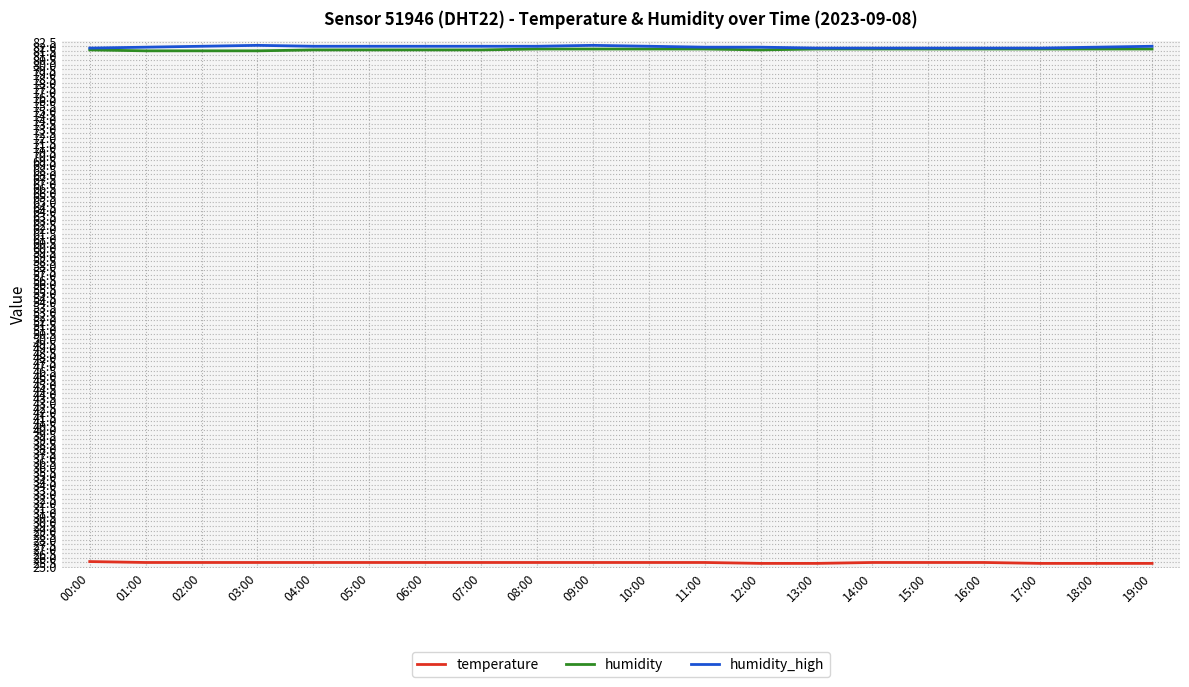

What is the total value across all series at 17:00?

188.9